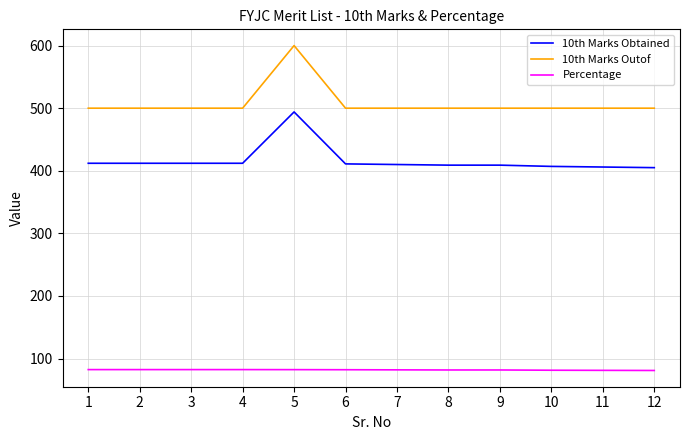

What is the greatest value displayed?

600.0